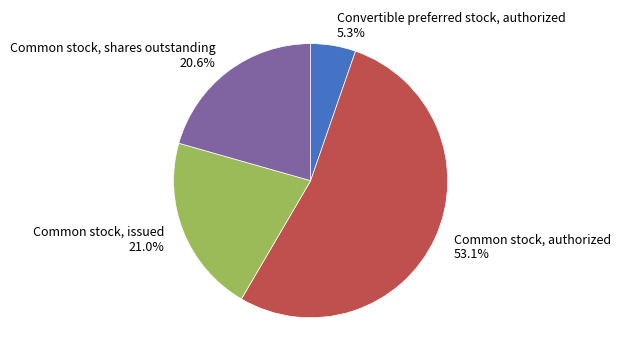

Which category accounts for the majority?

Common stock, authorized